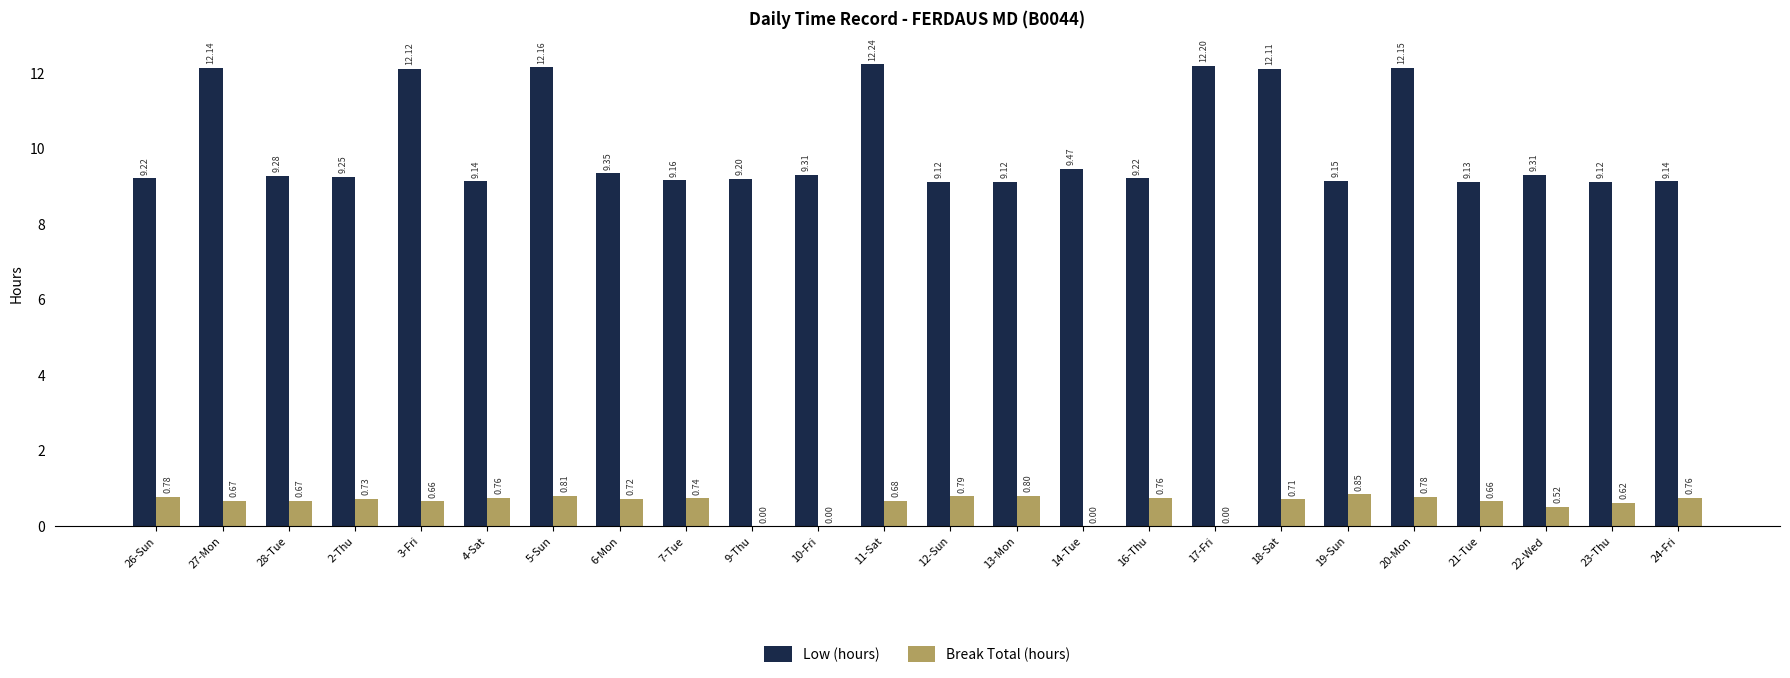

How many groups of bars are there?

24